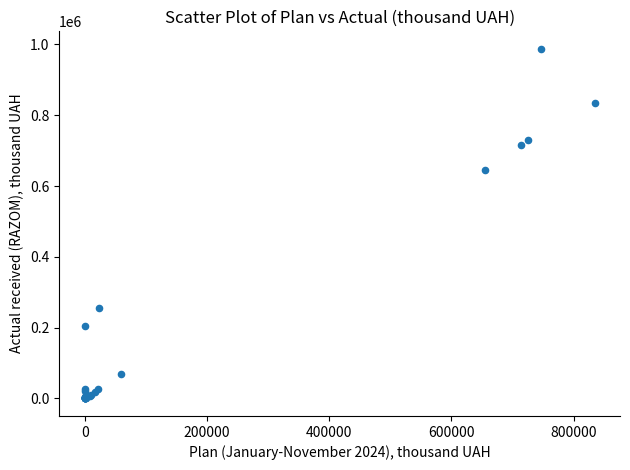

What Y value in the scatter plot is closest to 493791?

646200.6